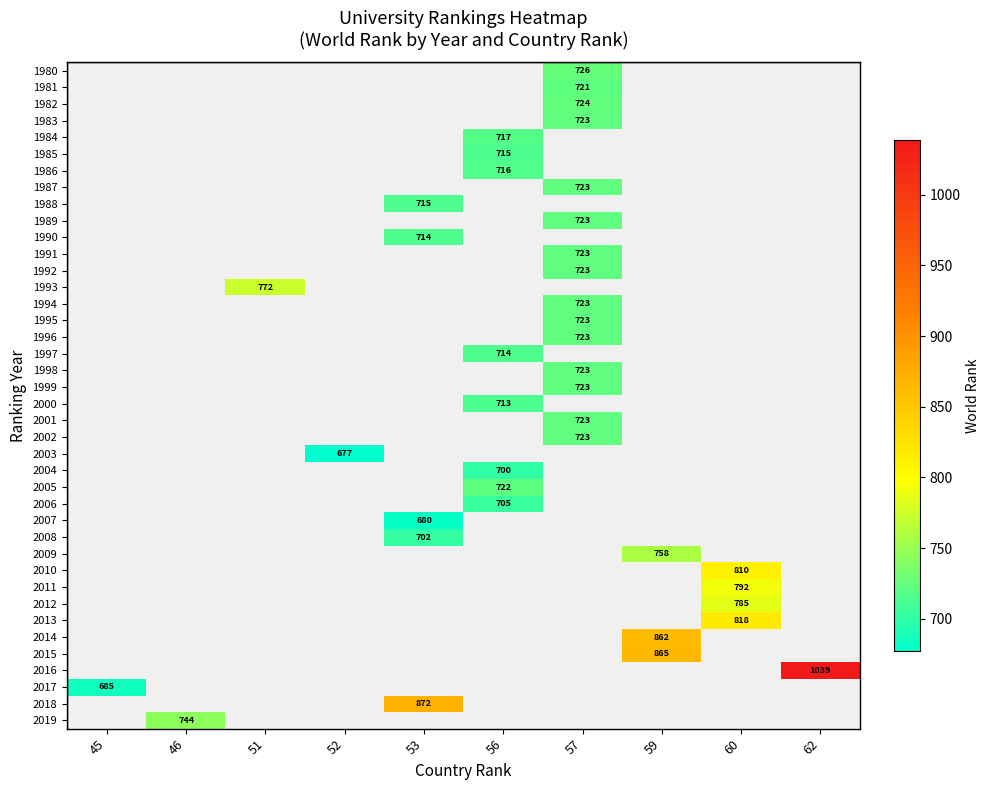

What is the greatest value displayed?

1039.0